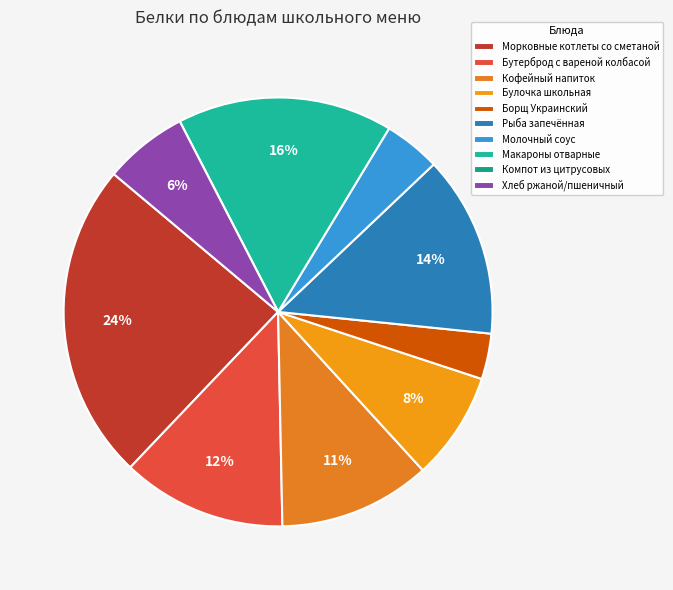

Which category has the smallest portion of the pie?

Компот из цитрусовых